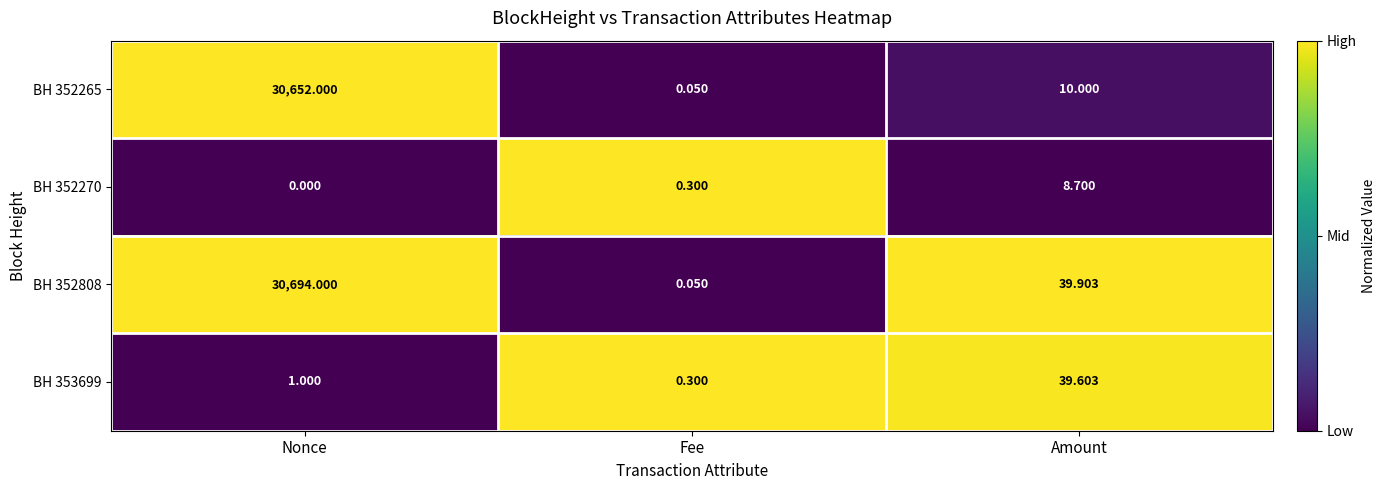

At which category does the chart reach its peak across all series?

Nonce